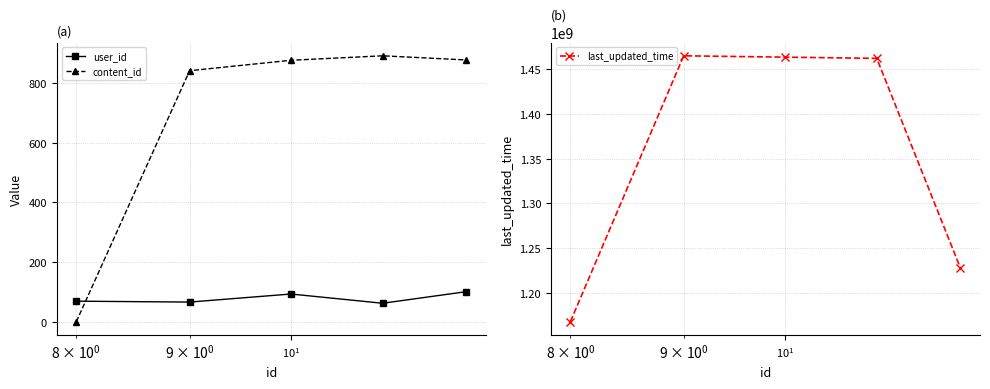

How many interior local peaks does the user_id series have?

1